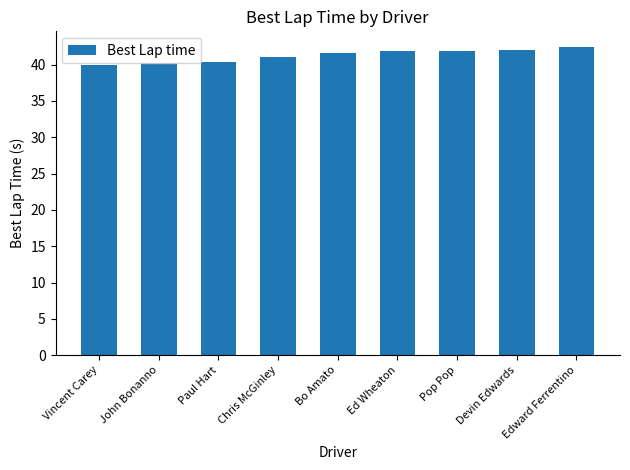

At which category does the chart reach its peak across all series?

Edward Ferrentino